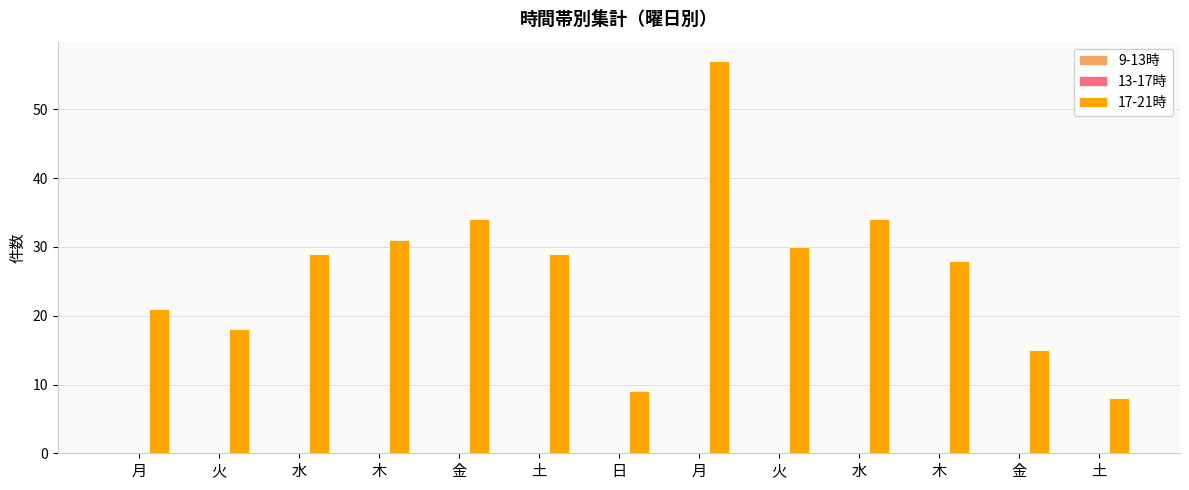

What is the label of the 4th bar from the left?

木